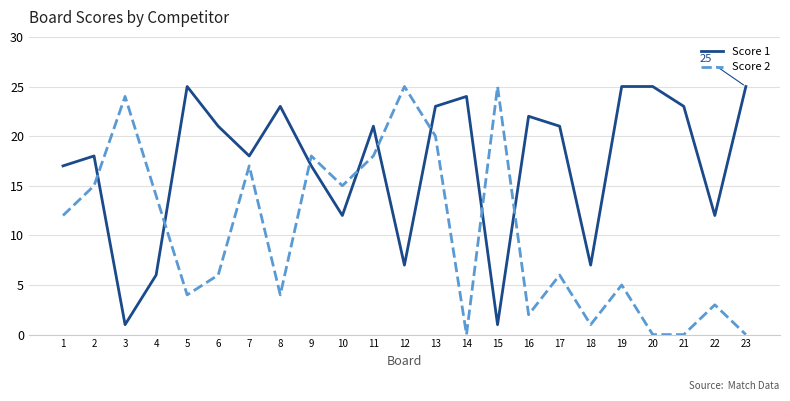

In Score 1, how many points are lower than both neighbors (excluding endpoints)?

7